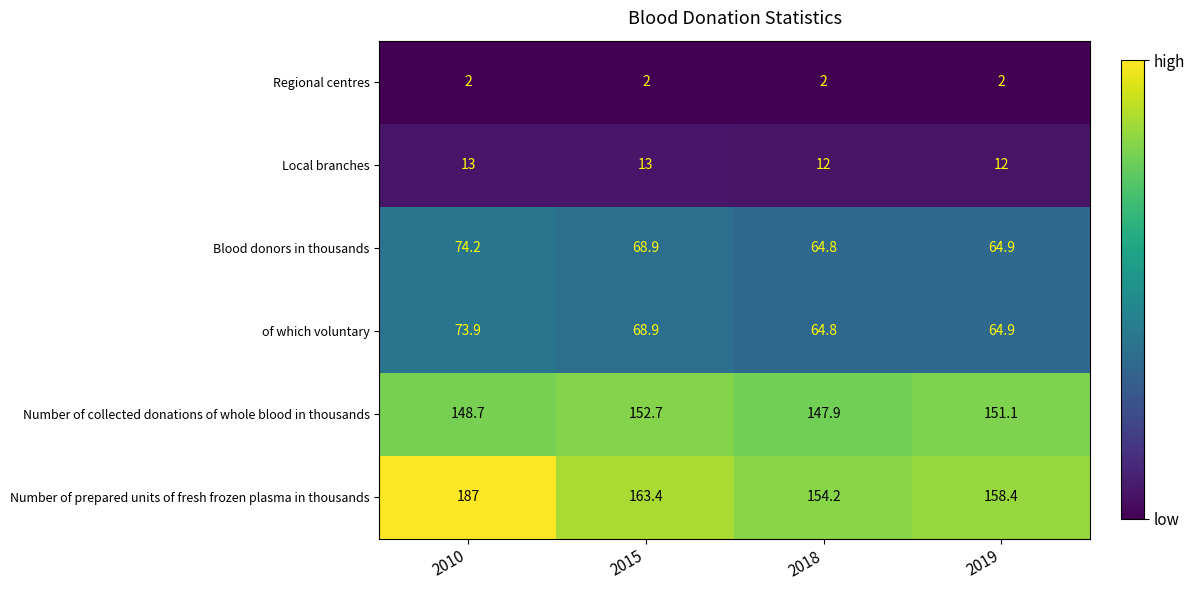

Count the number of data series in this chart.

6